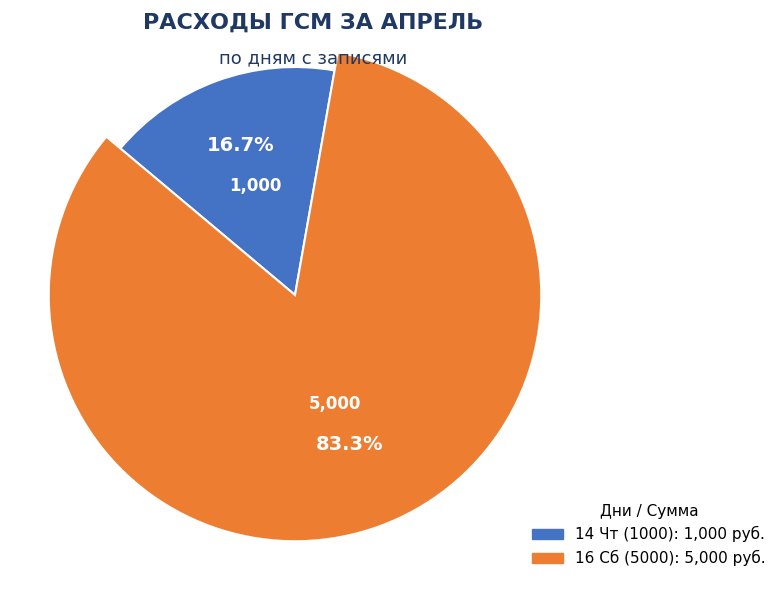

What is the ratio of the value at 14 Чт (1000) to the value at 16 Сб (5000)?

0.2